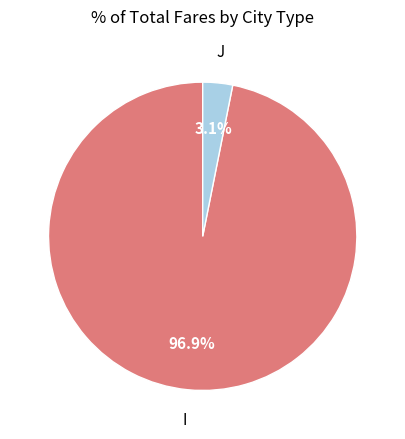

Is there a majority slice in this chart?

Yes